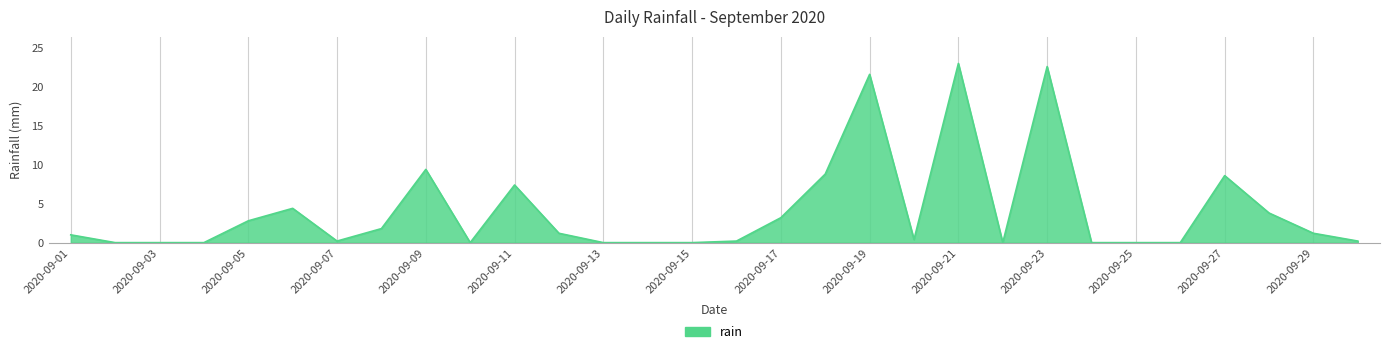

Does the chart have visible grid lines?

Yes